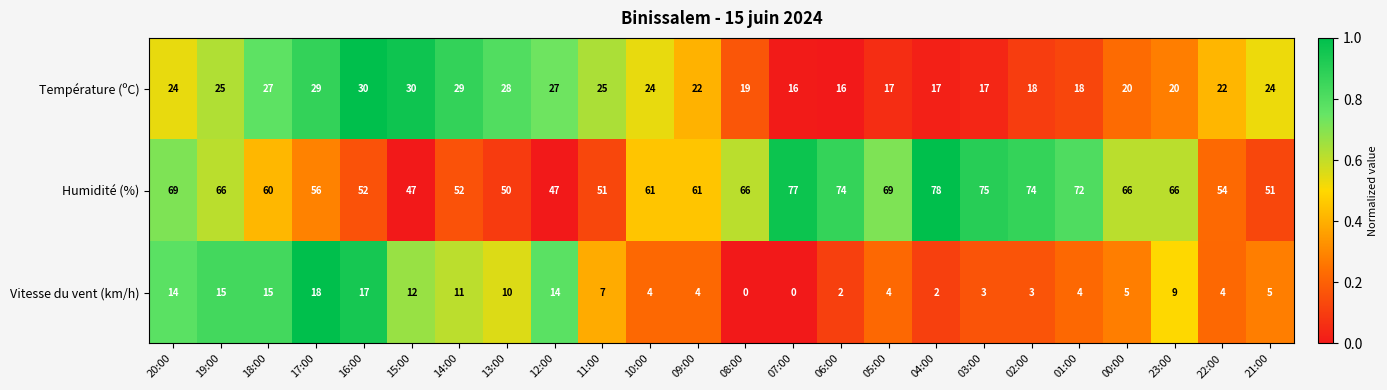

What value does the Température (ºC) series have at 16:00, to the nearest 5?

30